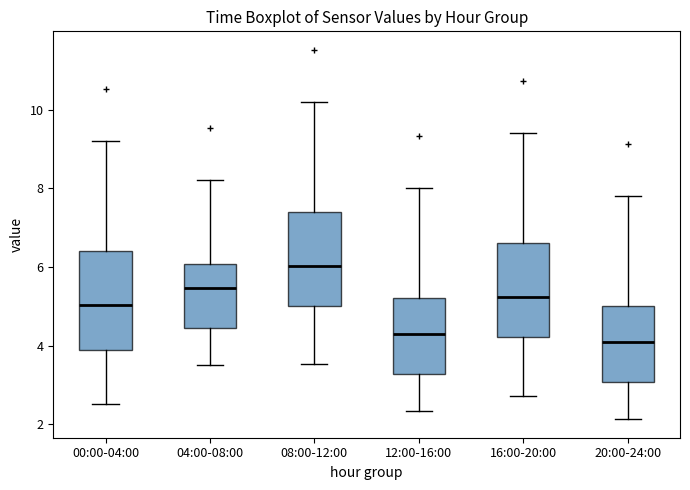

Reading left to right, transcribe this box plot: for each box, give where its median line is, the range the box spans, and where its two whiskers end, as read against the y-axis. The values are not printed on the chart, so give them approximately, as read against the axis.

00:00-04:00: median 5.0, box 3.8 to 6.4, whiskers 2.6 to 9.2
04:00-08:00: median 5.4, box 4.4 to 6.0, whiskers 3.6 to 8.2
08:00-12:00: median 6.0, box 5.0 to 7.4, whiskers 3.6 to 10.2
12:00-16:00: median 4.4, box 3.2 to 5.2, whiskers 2.4 to 8.0
16:00-20:00: median 5.2, box 4.2 to 6.6, whiskers 2.8 to 9.4
20:00-24:00: median 4.2, box 3.0 to 5.0, whiskers 2.2 to 7.8